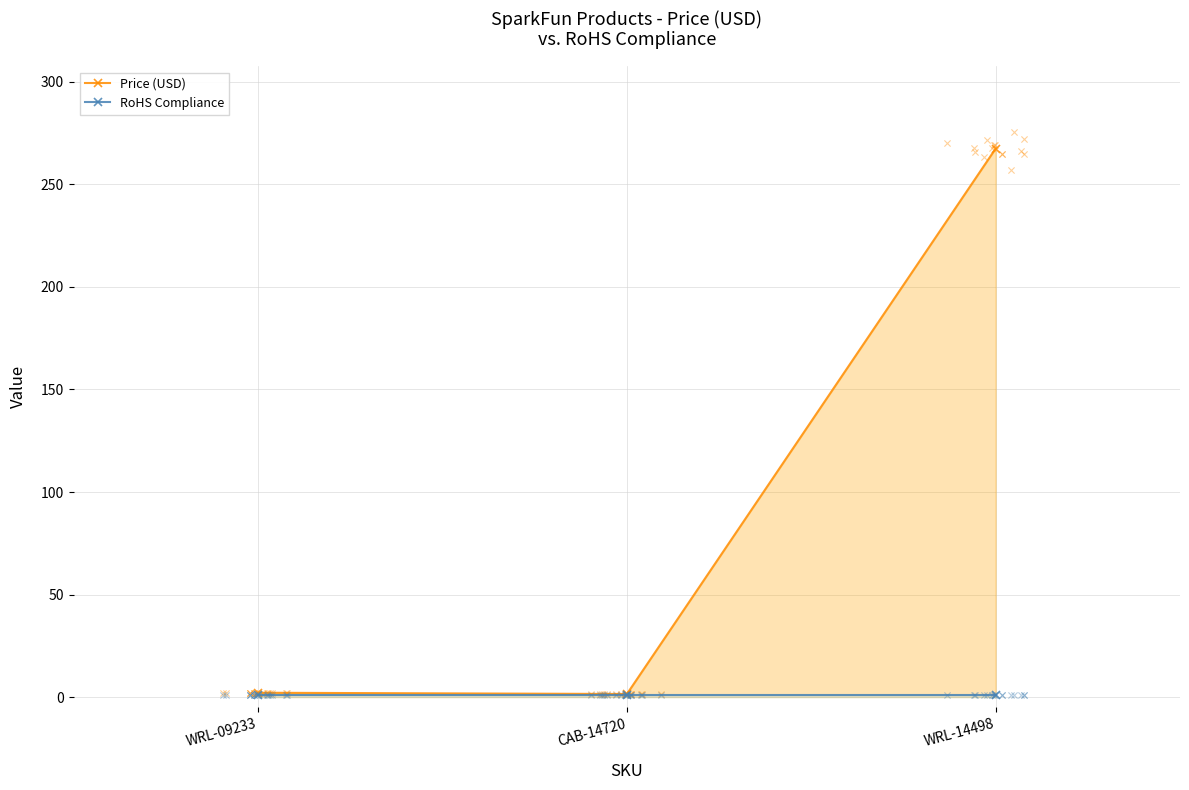

What is the total value across all series at CAB-14720?

2.5